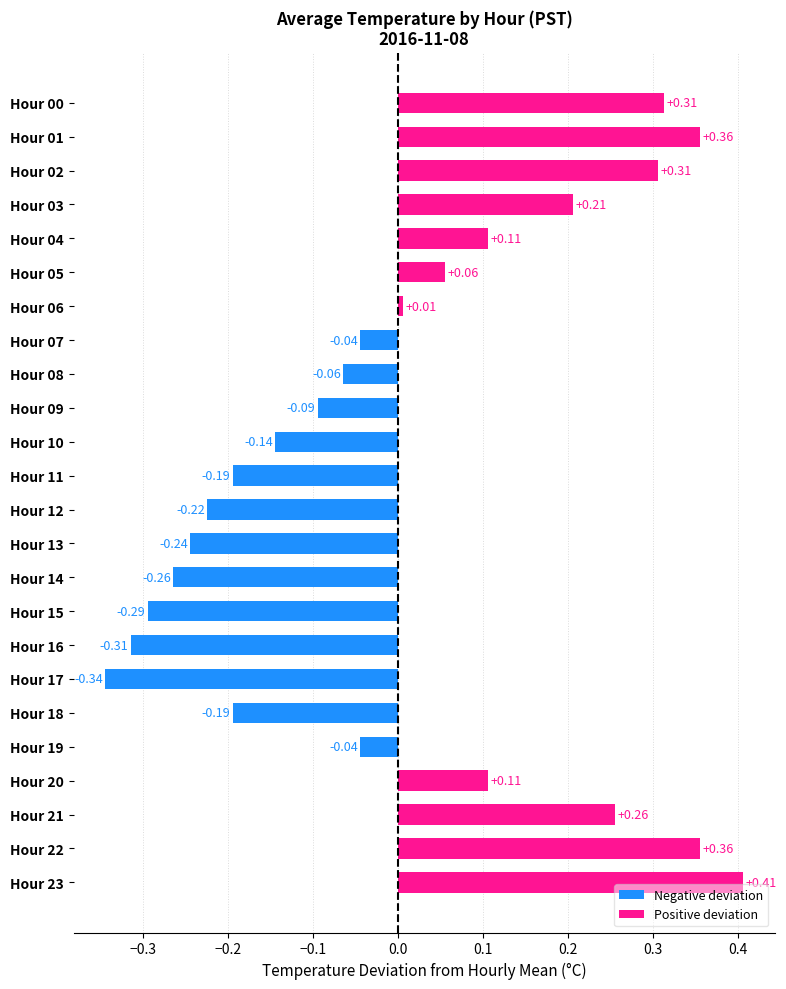

What is the label of the 18th bar from the left?

17